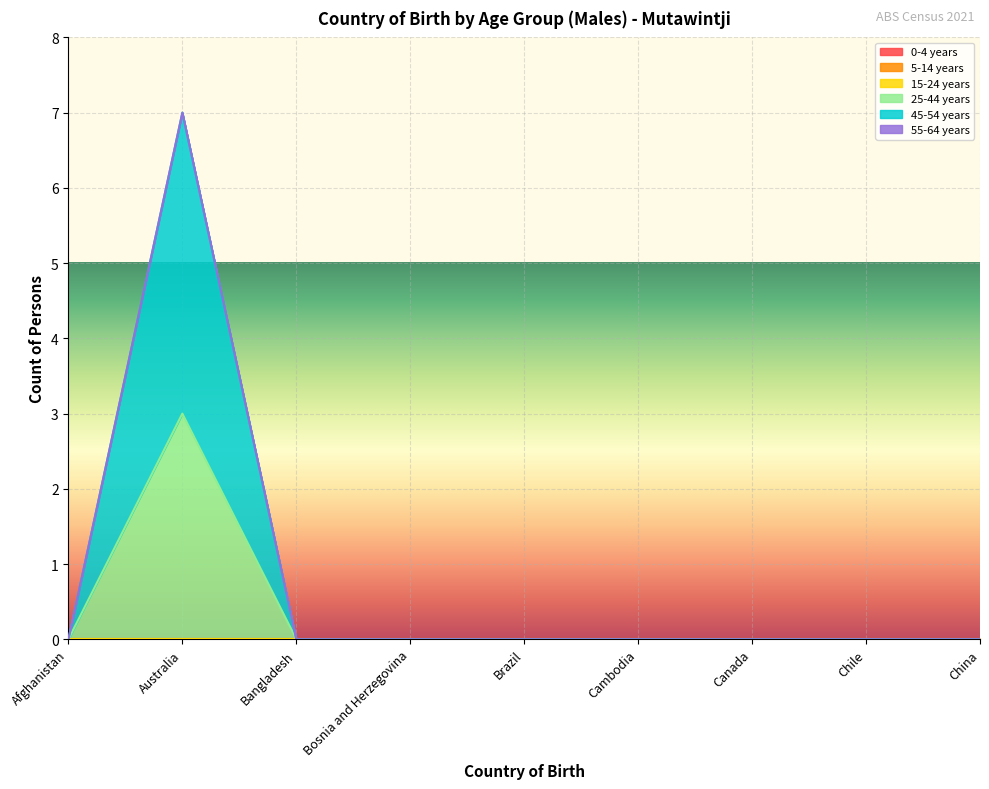

What are all the series names shown in the legend?

0-4 years, 5-14 years, 15-24 years, 25-44 years, 45-54 years, 55-64 years